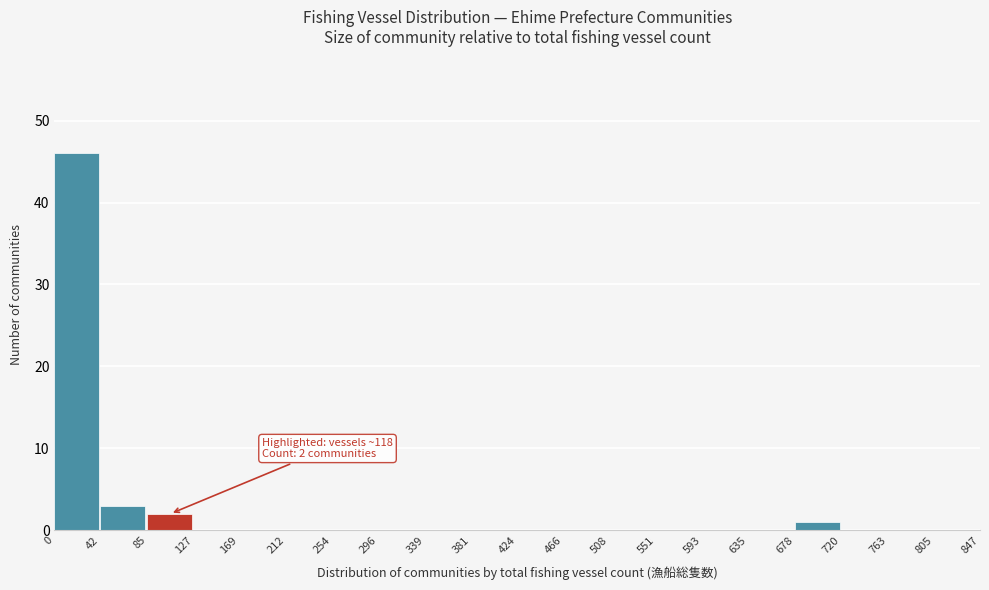

Which range on the x-axis has the tallest bar?

0 to 42